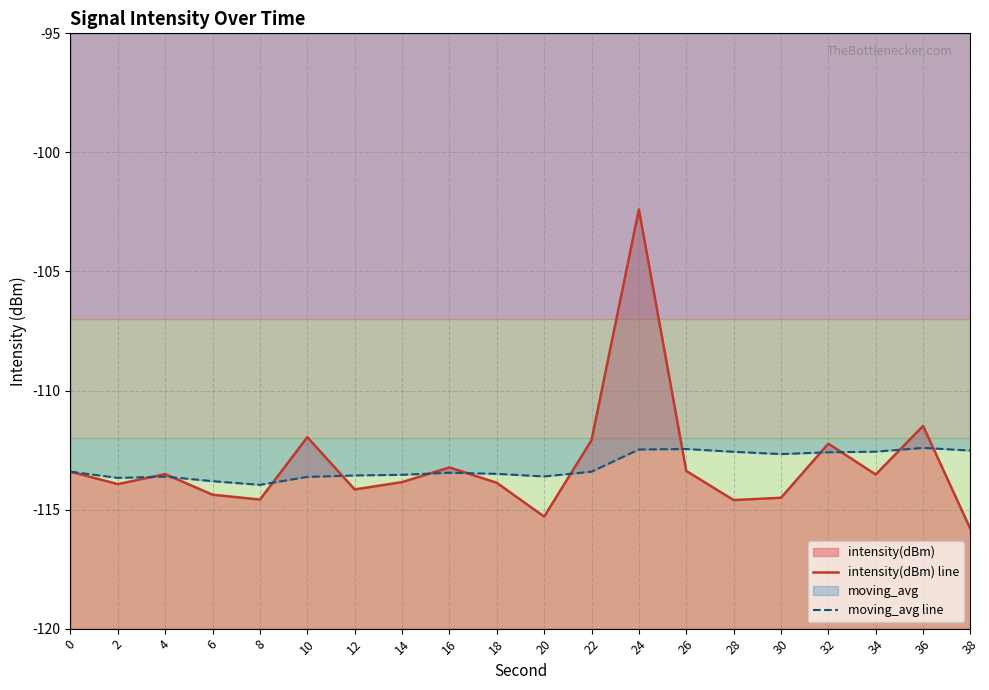

How many values in the intensity(dBm) line series are below -113?

15